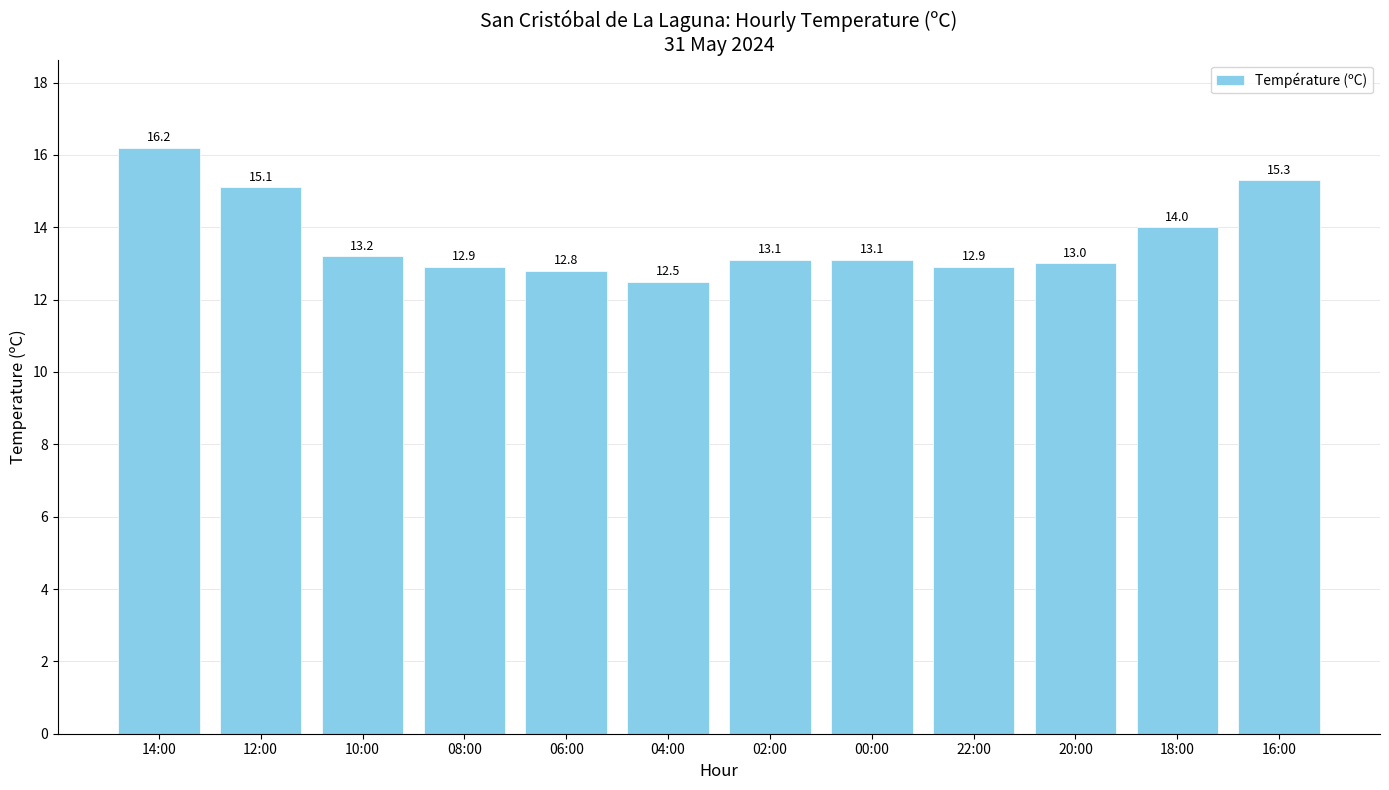

Reading left to right, transcribe all the data shown in this chart.

16.2	15.1	13.2	12.9	12.8	12.5	13.1	13.1	12.9	13.0	14.0	15.3